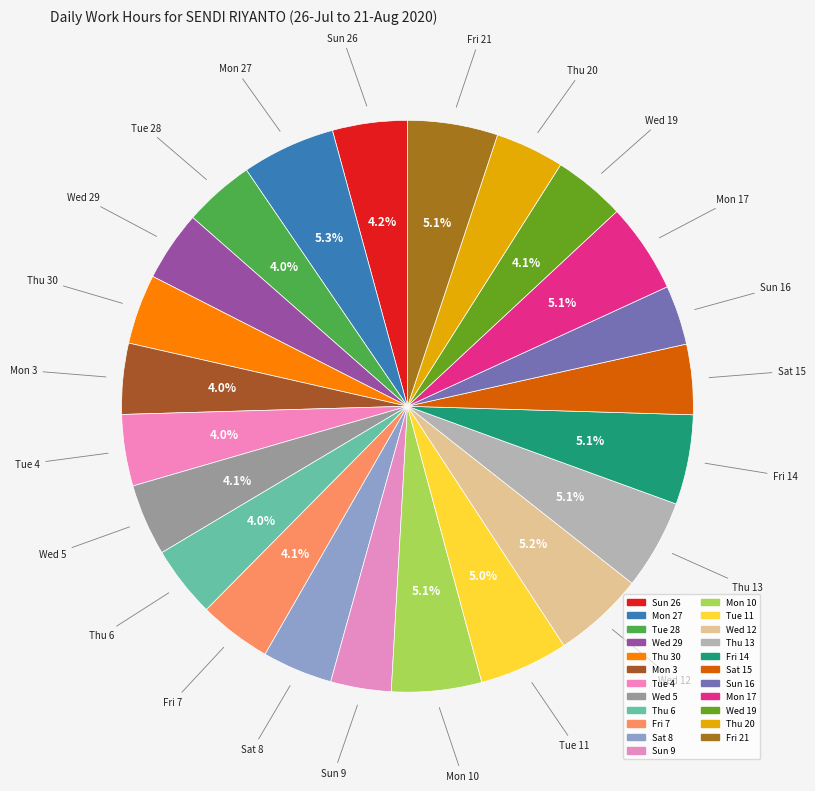

Count the number of slices in the pie.

23